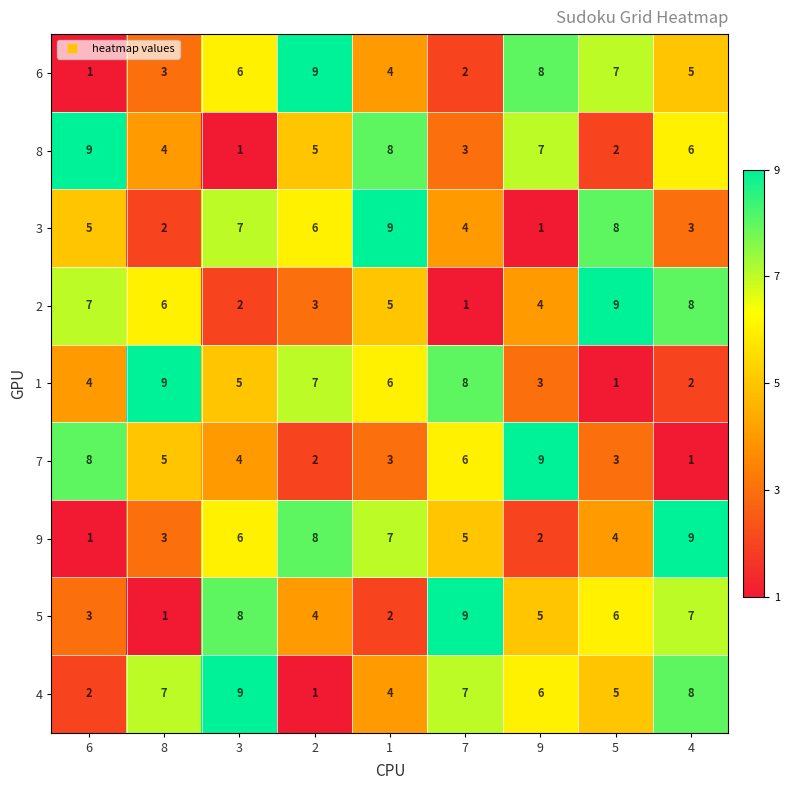

Which category has the highest value in the 8 series?

6